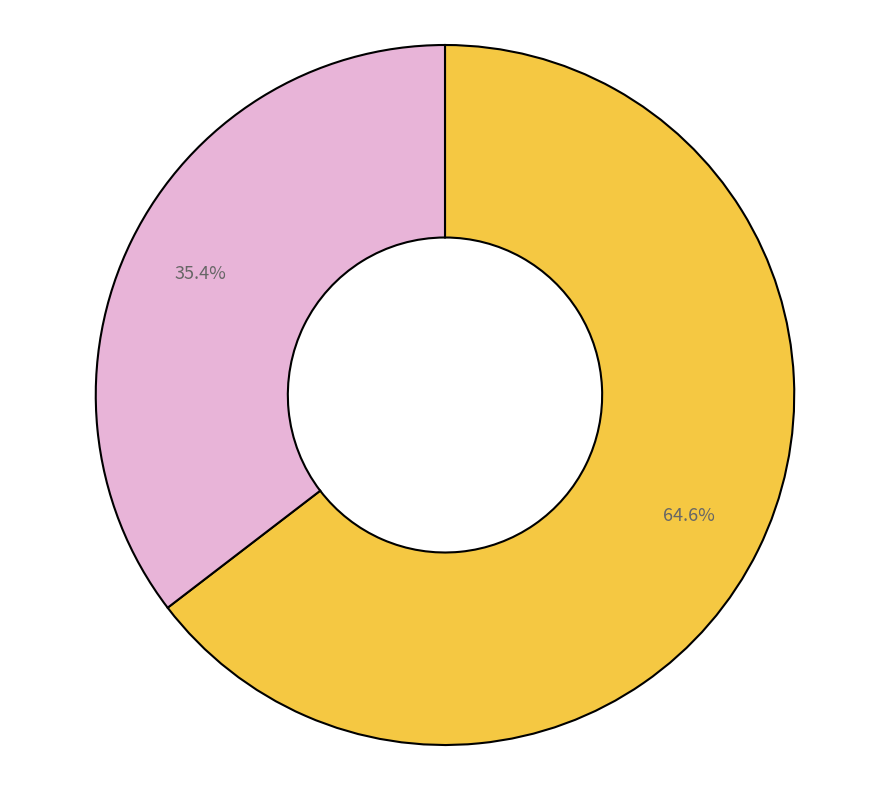

Is there a majority slice in this chart?

Yes